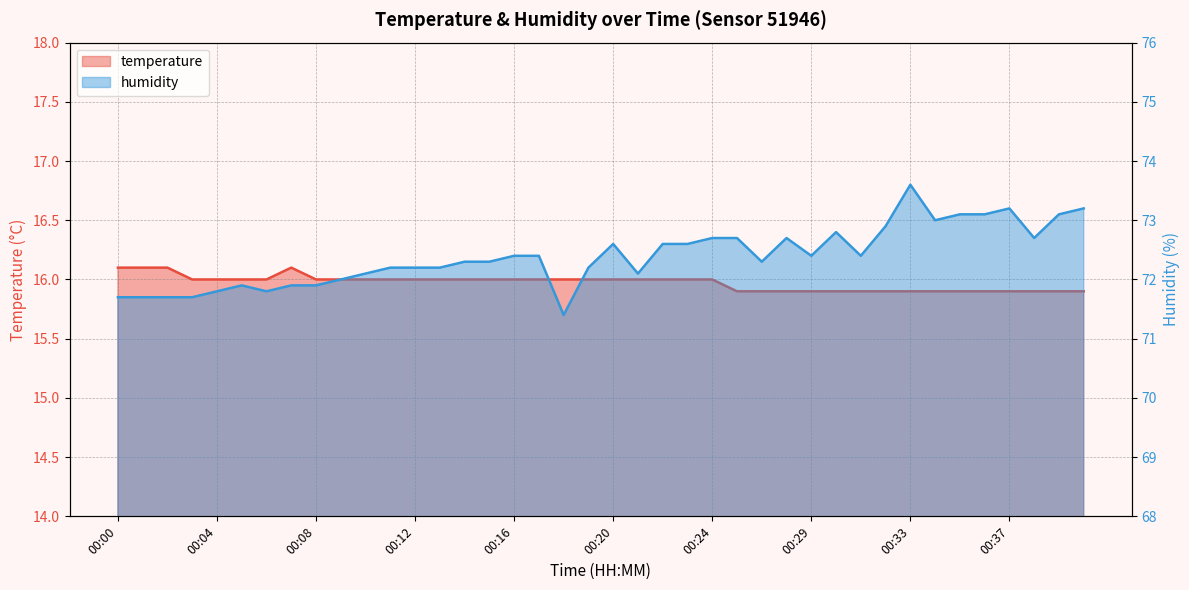

How many data points does each series have?

40